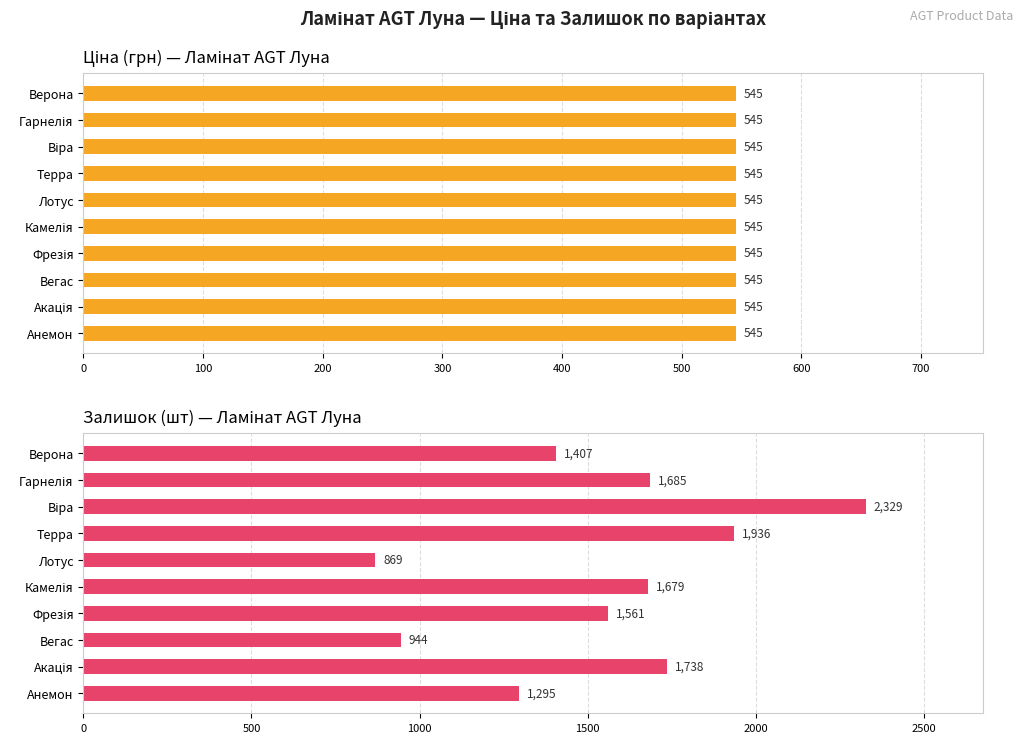

List the series in order of their overall mean, lowest first.

Ціна (грн) — Ламінат AGT Луна, Залишок (шт) — Ламінат AGT Луна